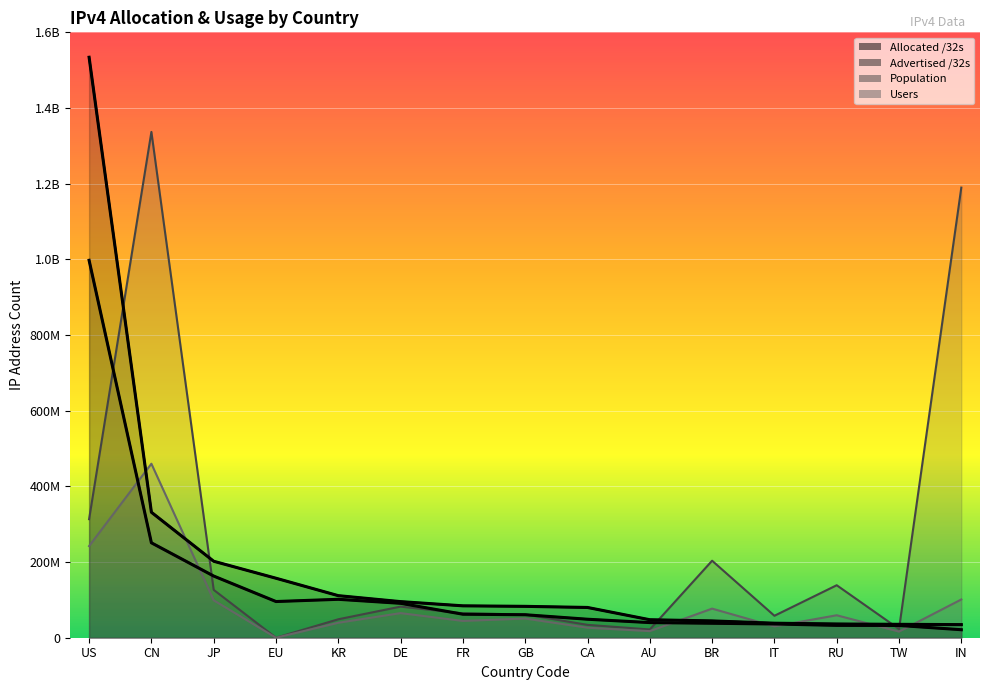

Reading left to right, list all the values displayed in this chart.

Allocated /32s: US=1534109952	CN=331627776	JP=202085120	EU=157225120	KR=111165952	DE=95417080	FR=84298336	GB=82906496	CA=79973376	AU=47552000	BR=44434944	IT=38381632	RU=36329864	TW=35375360	IN=34652160
Advertised /32s: US=997455944	CN=250883328	JP=162994752	EU=95651712	KR=101534240	DE=90937072	FR=62136576	GB=60749200	CA=48868352	AU=40021024	BR=38237440	IT=36309760	RU=32651776	TW=32399616	IN=21146368
Population: US=313299834	CN=1336783984	JP=126494266	EU=0	KR=48764947	DE=82232671	FR=64403809	GB=61459694	CA=34035000	AU=21772316	BR=203501363	IT=58043317	RU=138722507	TW=23074236	IN=1189607381
Users: US=242180771	CN=459853690	JP=98918516	EU=0	KR=39548372	DE=65046042	FR=44374224	GB=50704247	CA=26445195	AU=17439625	BR=76923515	IT=30008394	RU=59373232	TW=16175039	IN=101116627